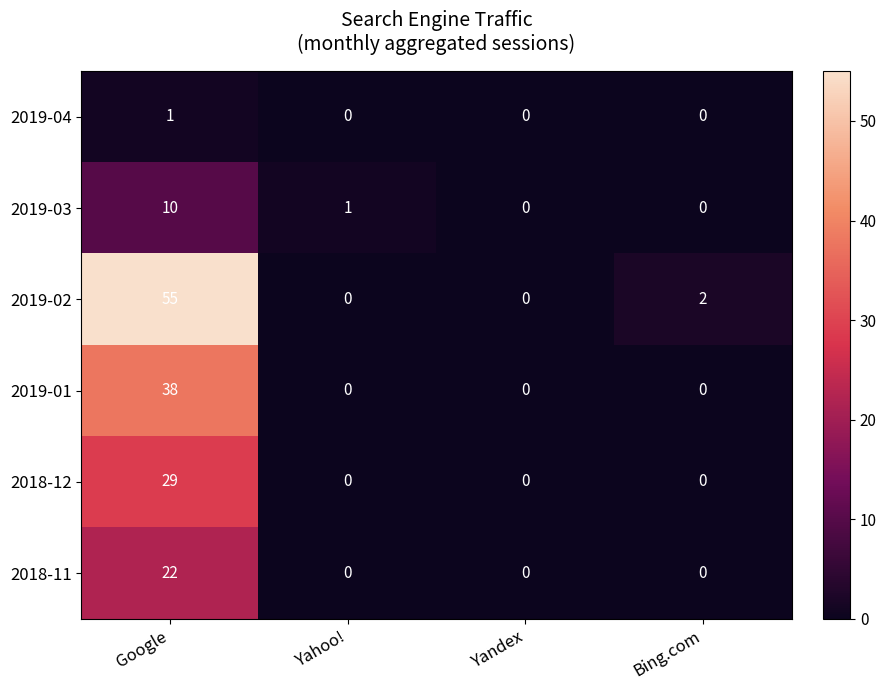

Rank the series at Google from lowest to highest value.

2019-04, 2019-03, 2018-11, 2018-12, 2019-01, 2019-02